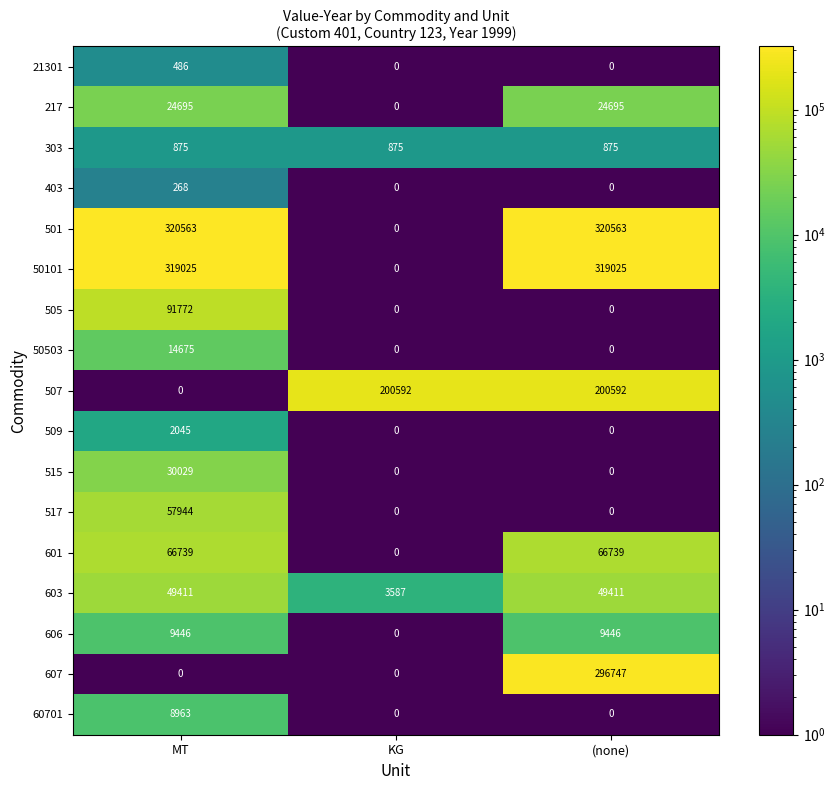

Which series has the largest total across all categories?

501